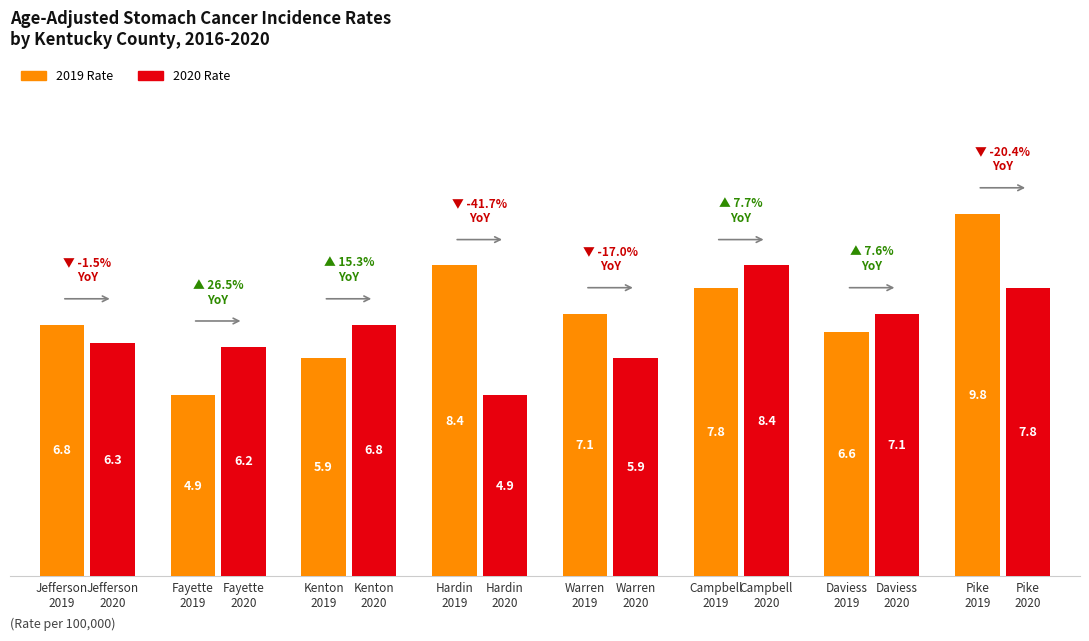

Is it true that 2020 Rate equals 8.4 at Campbell?

True